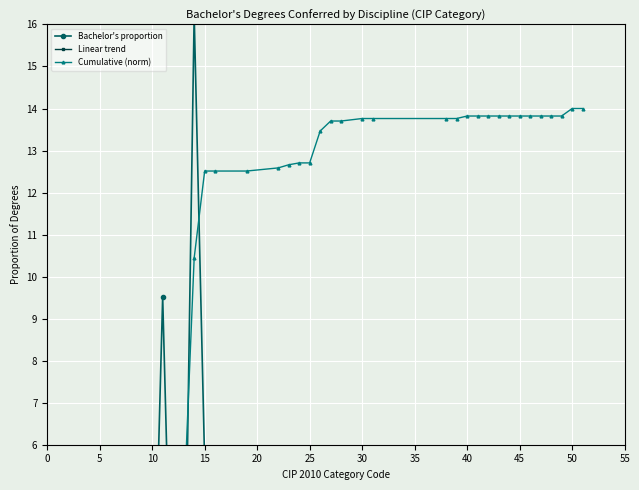

At which label does Linear trend reach its minimum?

35